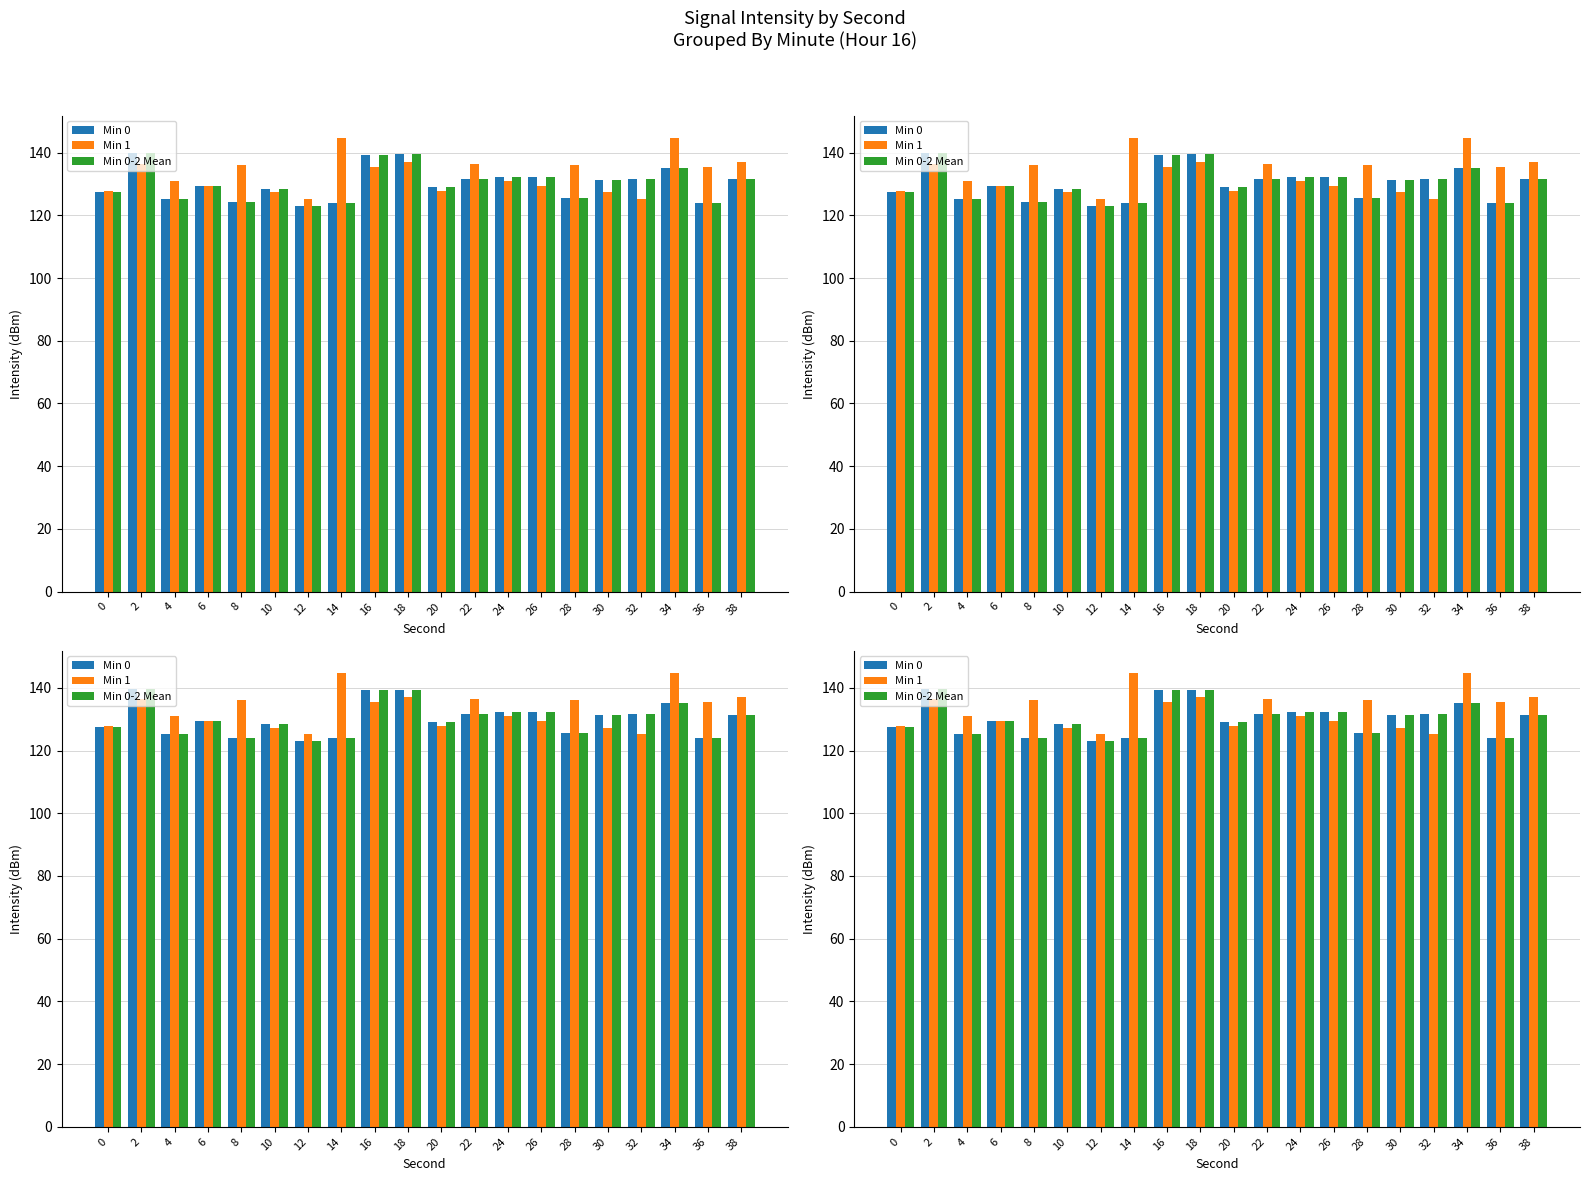

At how many categories does at least one series exceed 132?

12